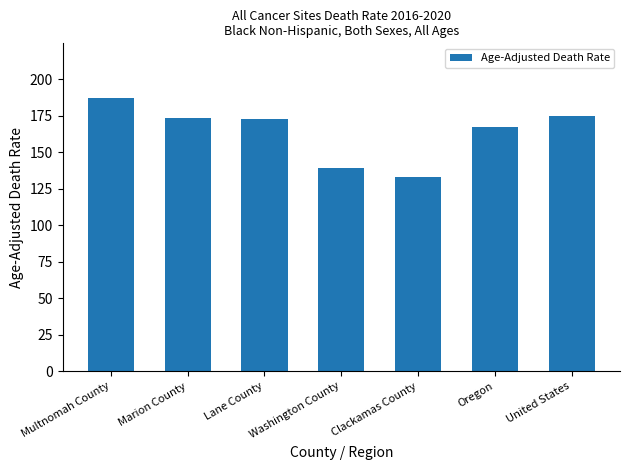

What is the label of the 4th bar from the right?

Washington County